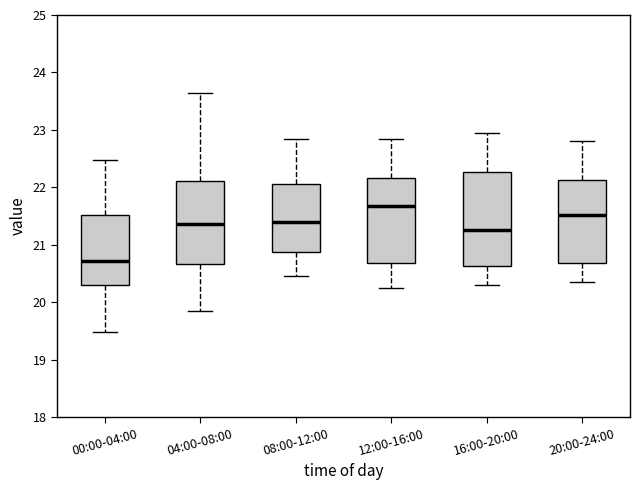

Which box is the tallest, from its lower edge to its upper edge?

16:00-20:00